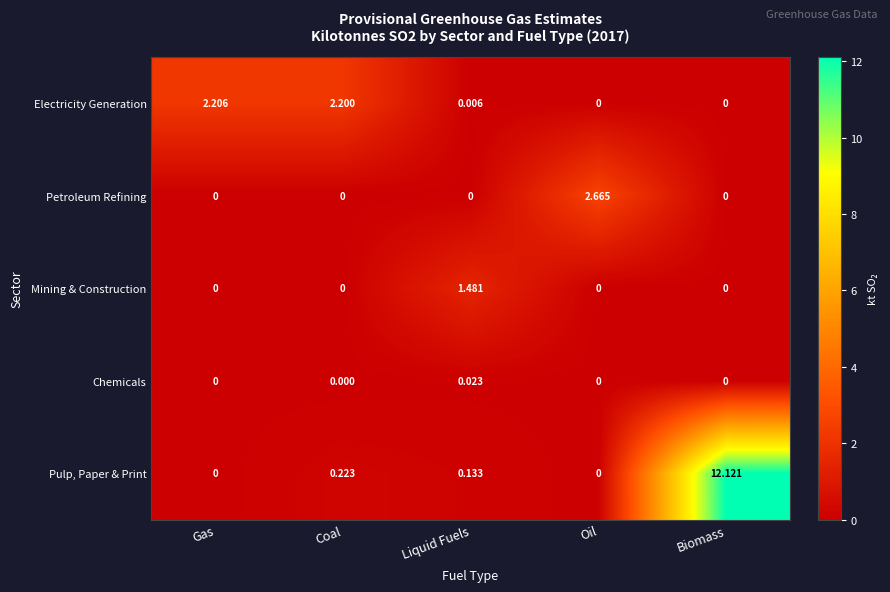

Rank the series by their maximum value, from lowest to highest.

Chemicals, Mining & Construction, Electricity Generation, Petroleum Refining, Pulp, Paper & Print